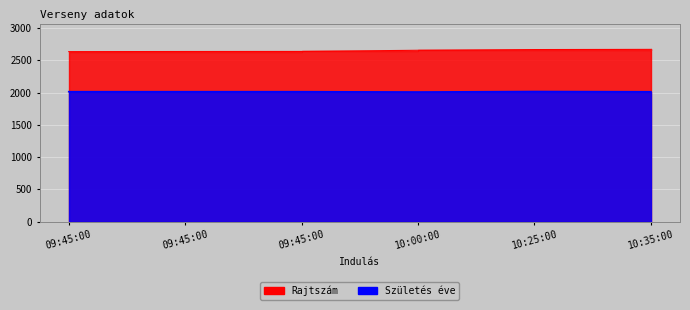

What is the total value across all series at 09:45:00?

4649